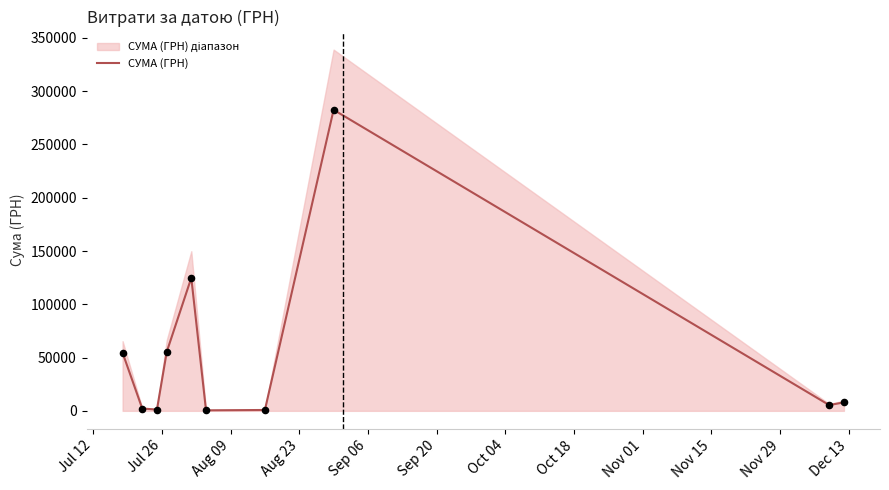

What is the maximum value for СУМА (ГРН)?

282495.1